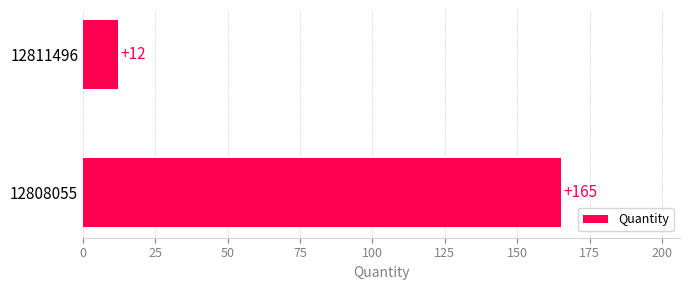

Which category has the lowest value across all series?

12811496